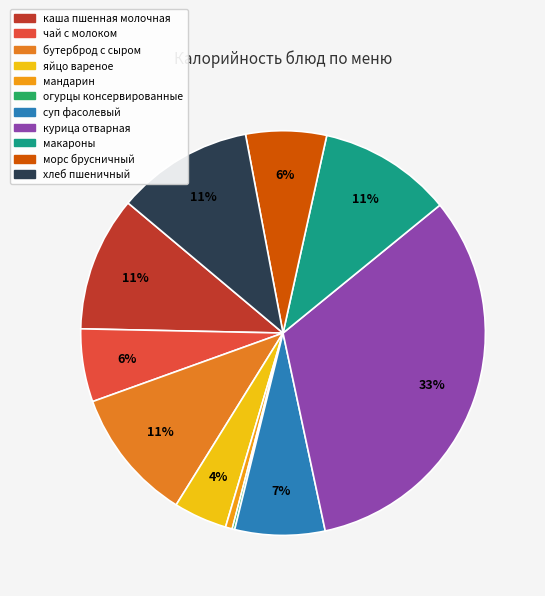

To the nearest percent, what is the difference between the largest and smallest slice percentages?

32%